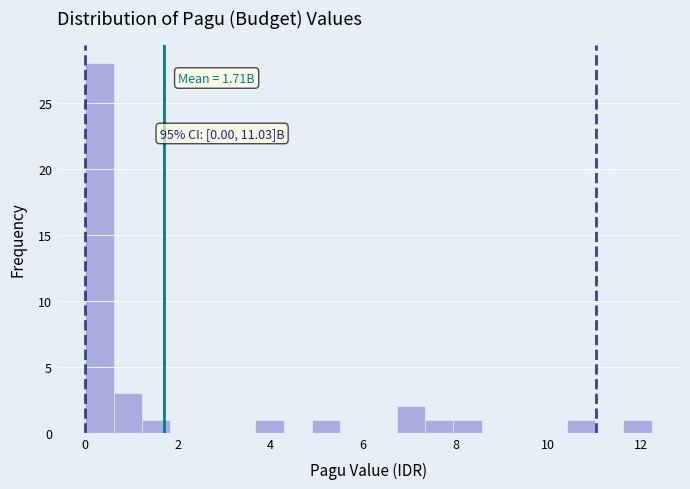

Around what value on the x-axis is the tallest bar? Give the approximate position of its centre, as read against the axis.

0.4